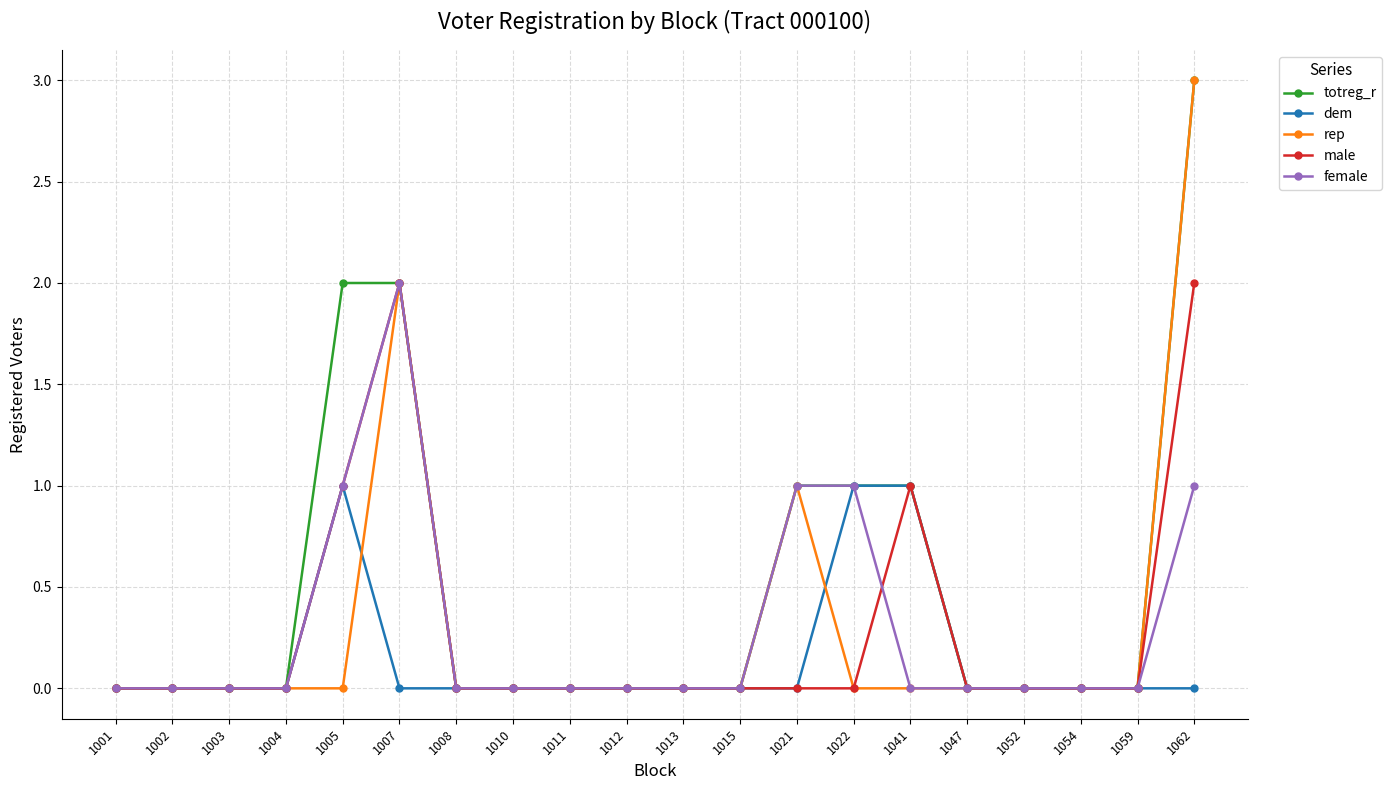

Reading right to left, transcribe all the data shown in this chart.

totreg_r: 3	0	0	0	0	1	1	1	0	0	0	0	0	0	2	2	0	0	0	0
dem: 0	0	0	0	0	1	1	0	0	0	0	0	0	0	0	1	0	0	0	0
rep: 3	0	0	0	0	0	0	1	0	0	0	0	0	0	2	0	0	0	0	0
male: 2	0	0	0	0	1	0	0	0	0	0	0	0	0	2	1	0	0	0	0
female: 1	0	0	0	0	0	1	1	0	0	0	0	0	0	2	1	0	0	0	0